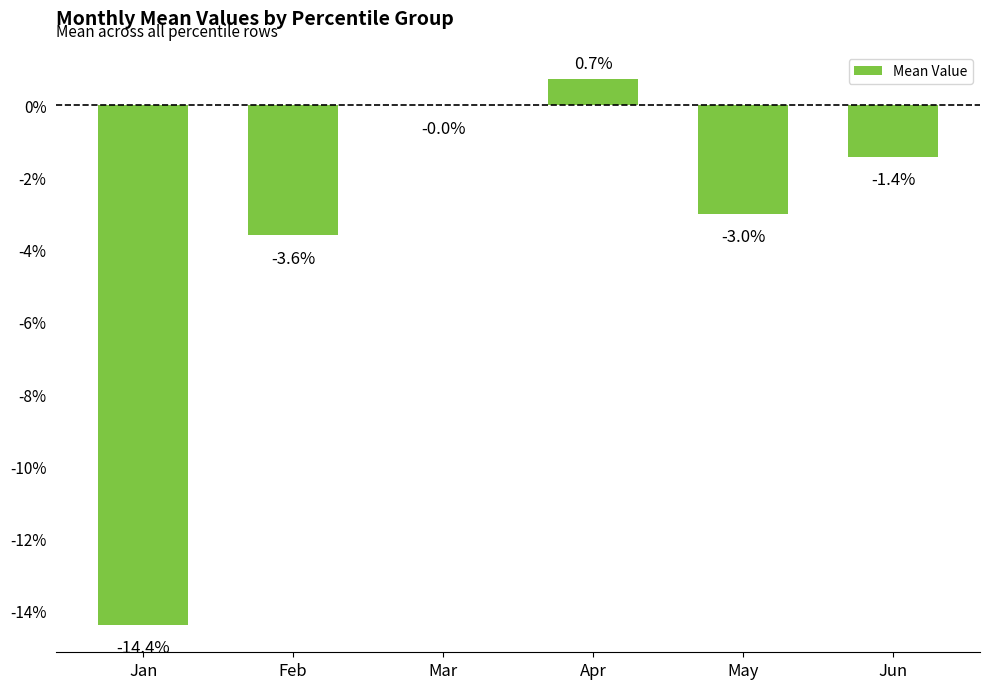

Reading left to right, extract all data points from this chart.

Jan=-0.1	Feb=-0.0	Mar=-0.0	Apr=0.0	May=-0.0	Jun=-0.0